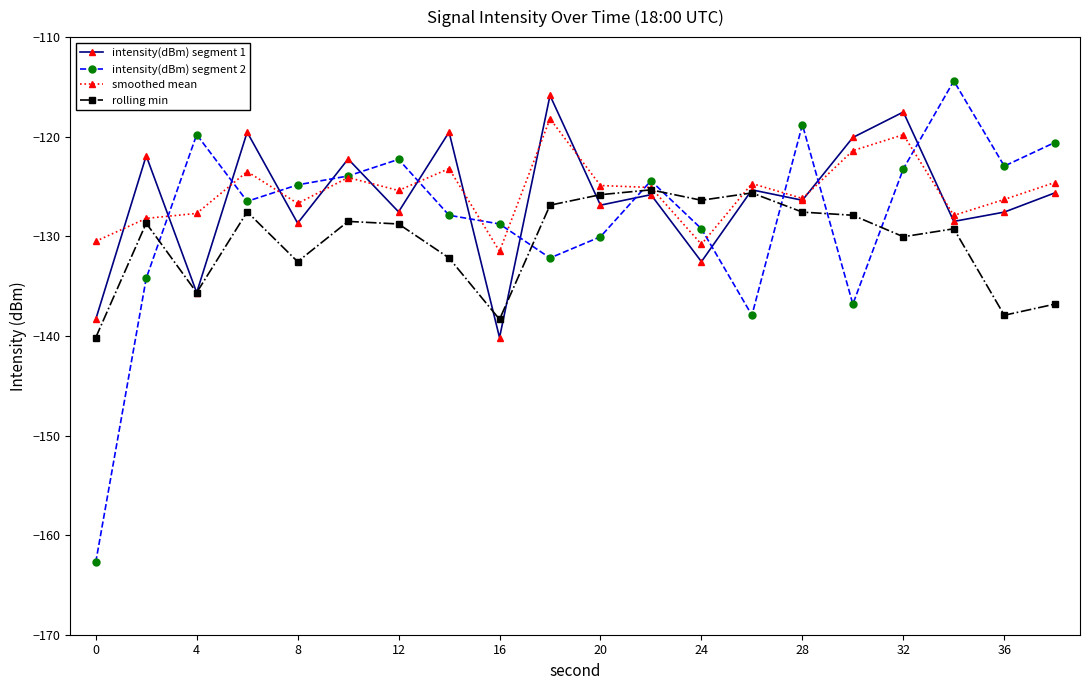

Which series has the largest range (max minus min)?

intensity(dBm) segment 2